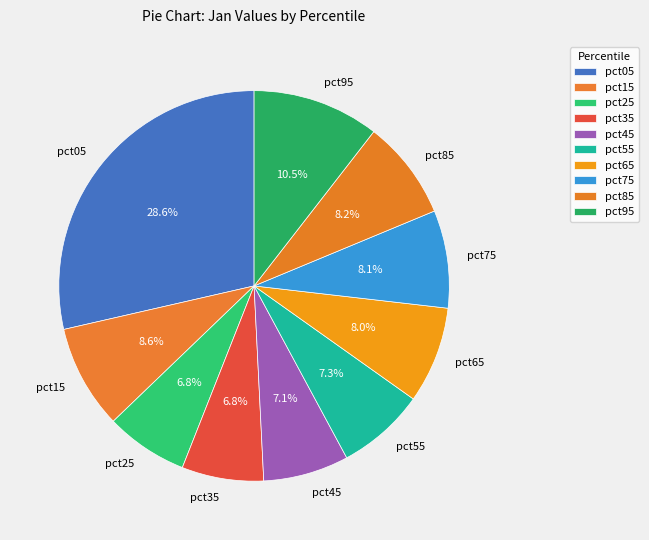

Count the number of slices in the pie.

10